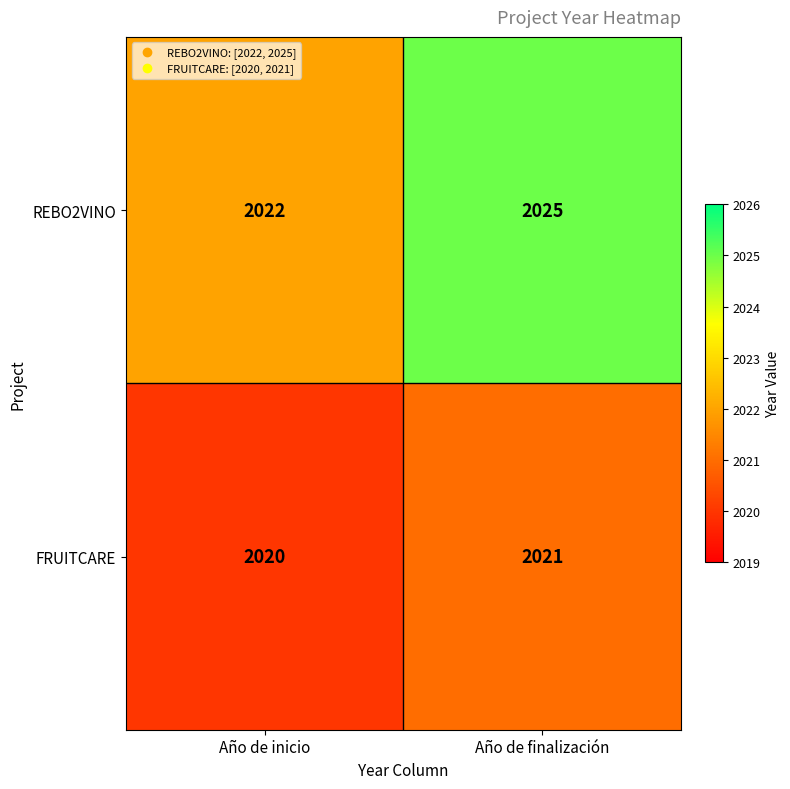

What is the average value of the REBO2VINO series?

2024